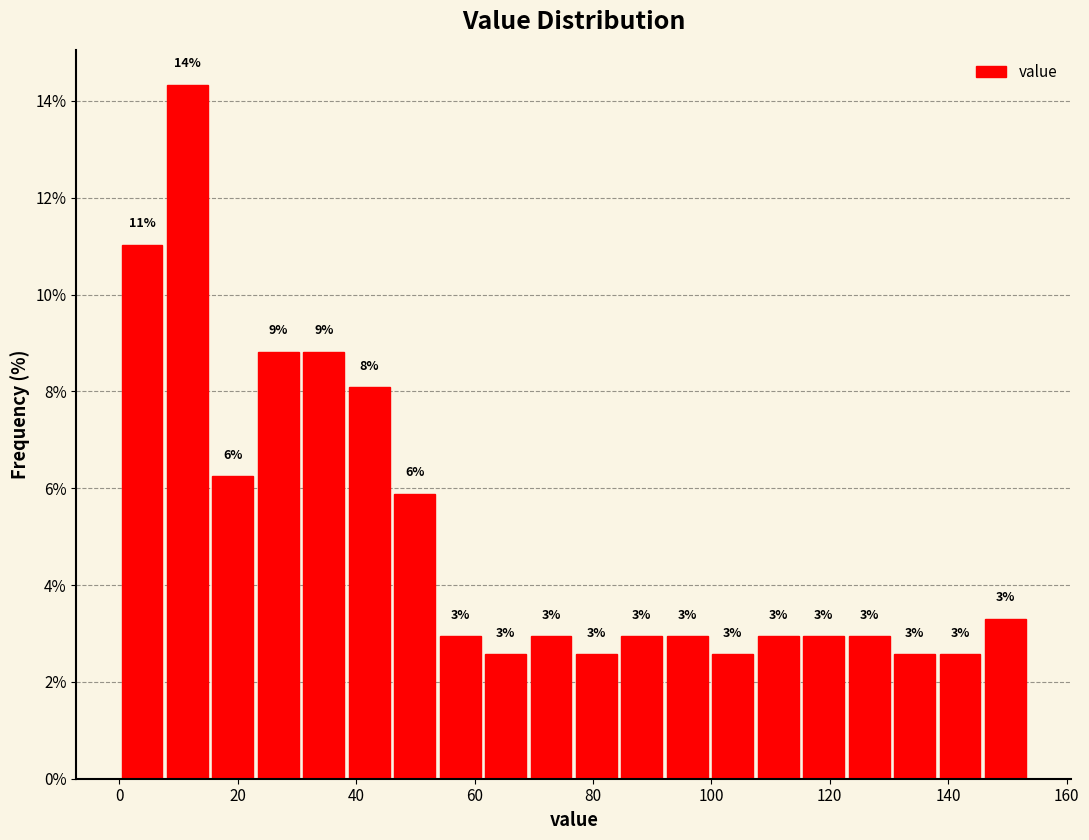

Read against the x-axis, roughly where is the centre of the tallest bar?

12